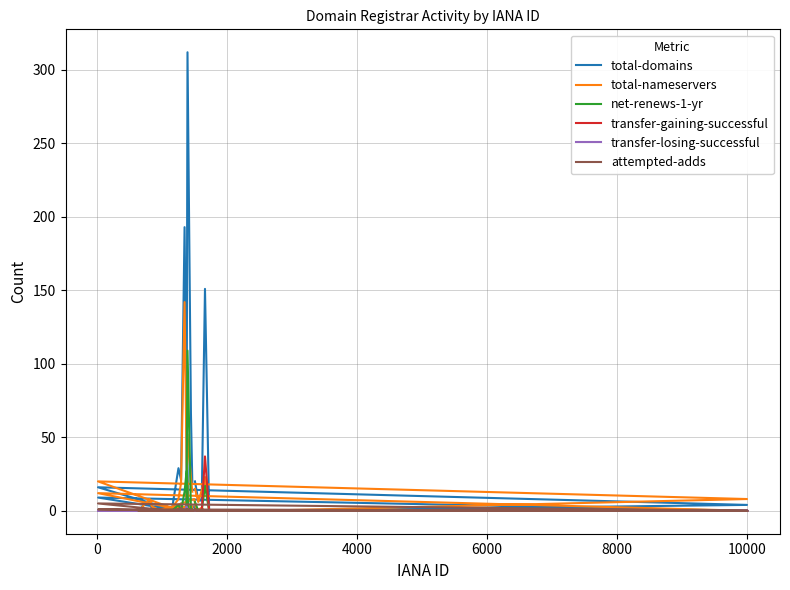

What is the difference between the second highest and second lowest values in the transfer-losing-successful series?

1